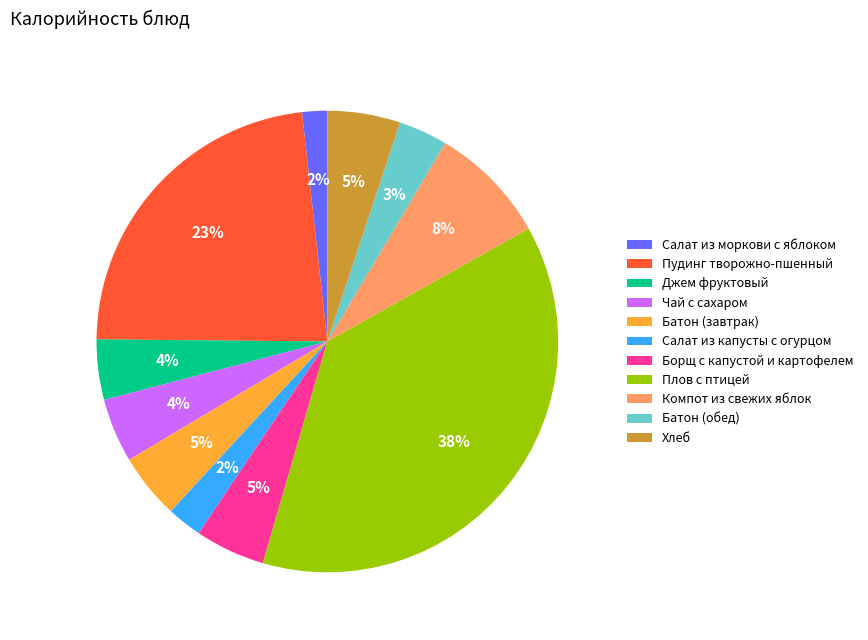

Does Пудинг творожно-пшенный account for over 50% of the chart?

No